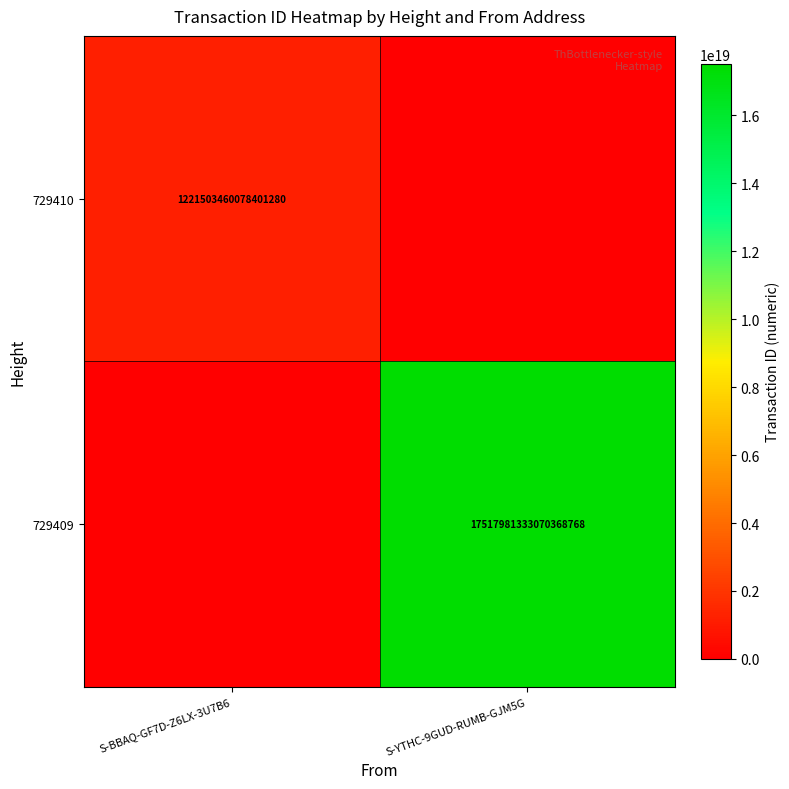

Is the value of 729409 at S-YTHC-9GUD-RUMB-GJM5G greater than the value of 729410 at S-BBAQ-GF7D-Z6LX-3U7B6?

Yes